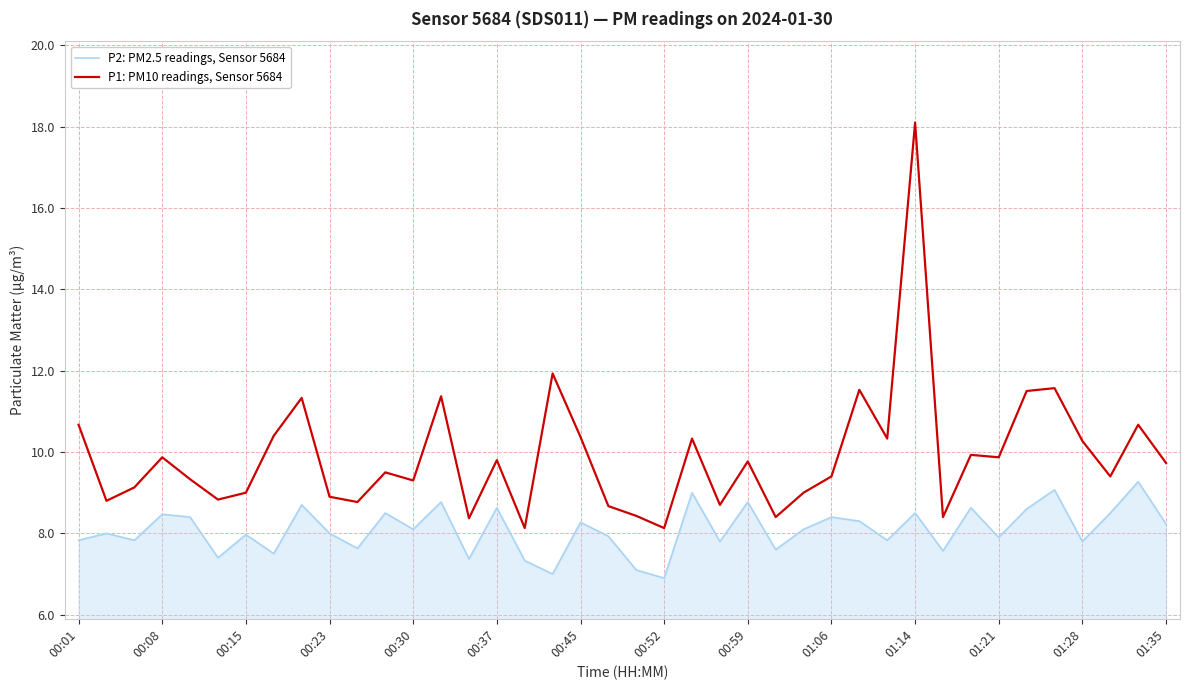

Rank the series by their average value, from highest to lowest.

P1: PM10 readings, Sensor 5684, P2: PM2.5 readings, Sensor 5684